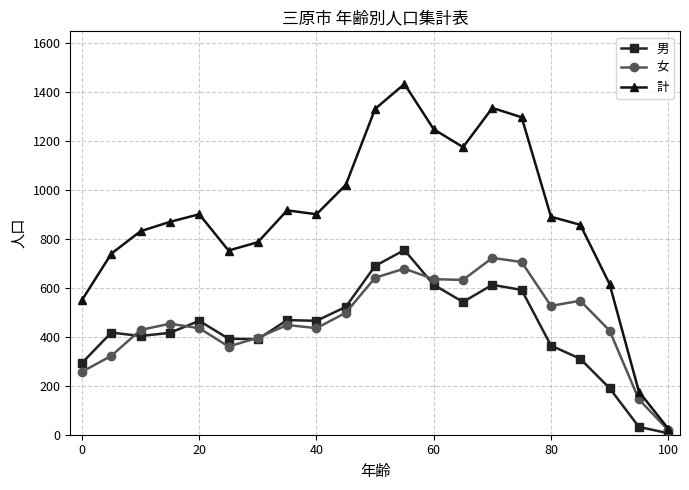

True or false: 男 and 計 intersect in this chart.

False